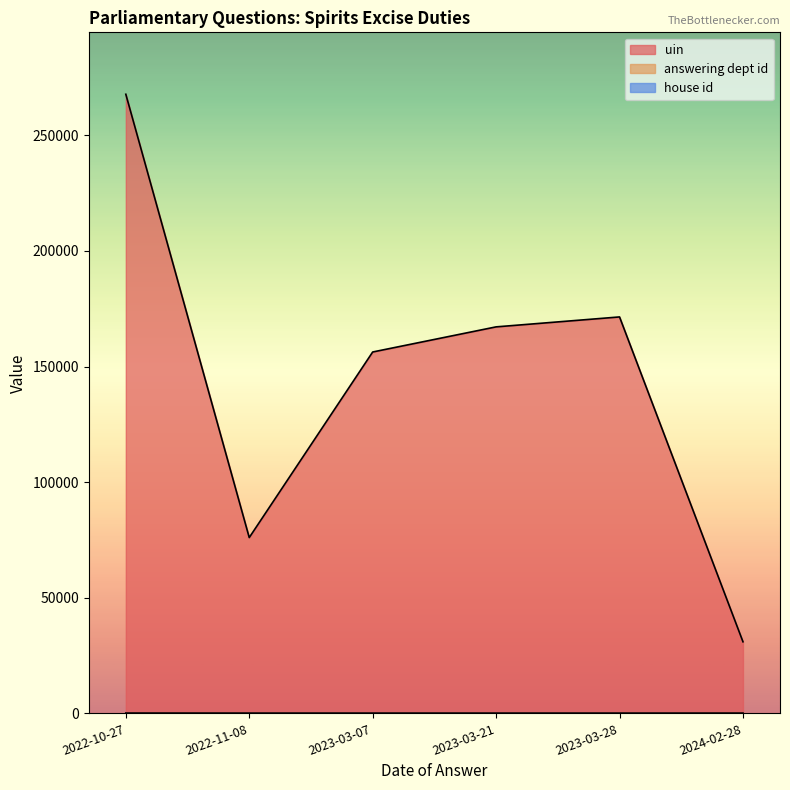

What is the value of the house id point at the 3rd from the left?

1